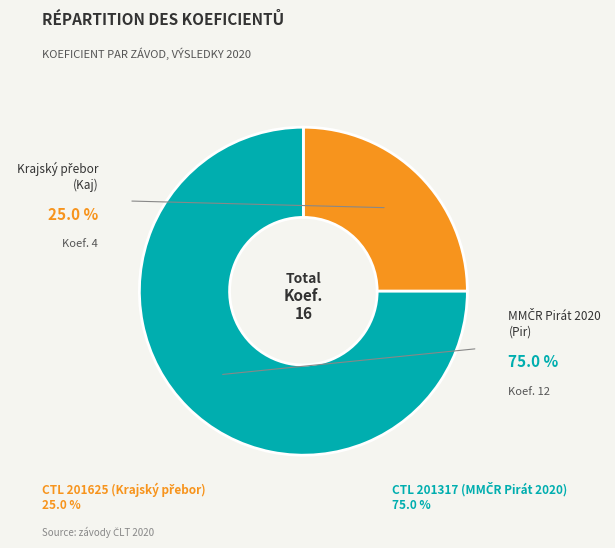

Rank the categories by value from highest to lowest.

201317, 201625